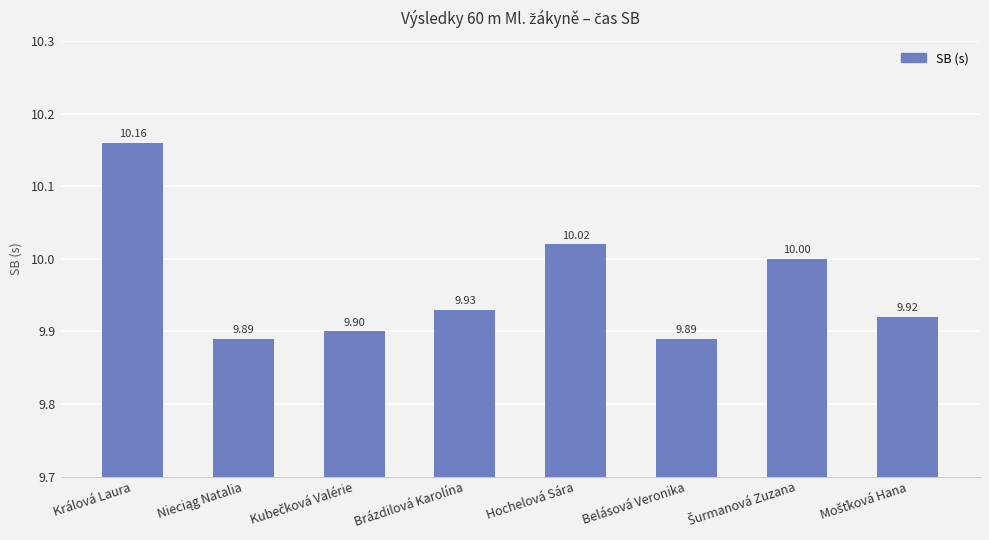

What is the average value?

10.0